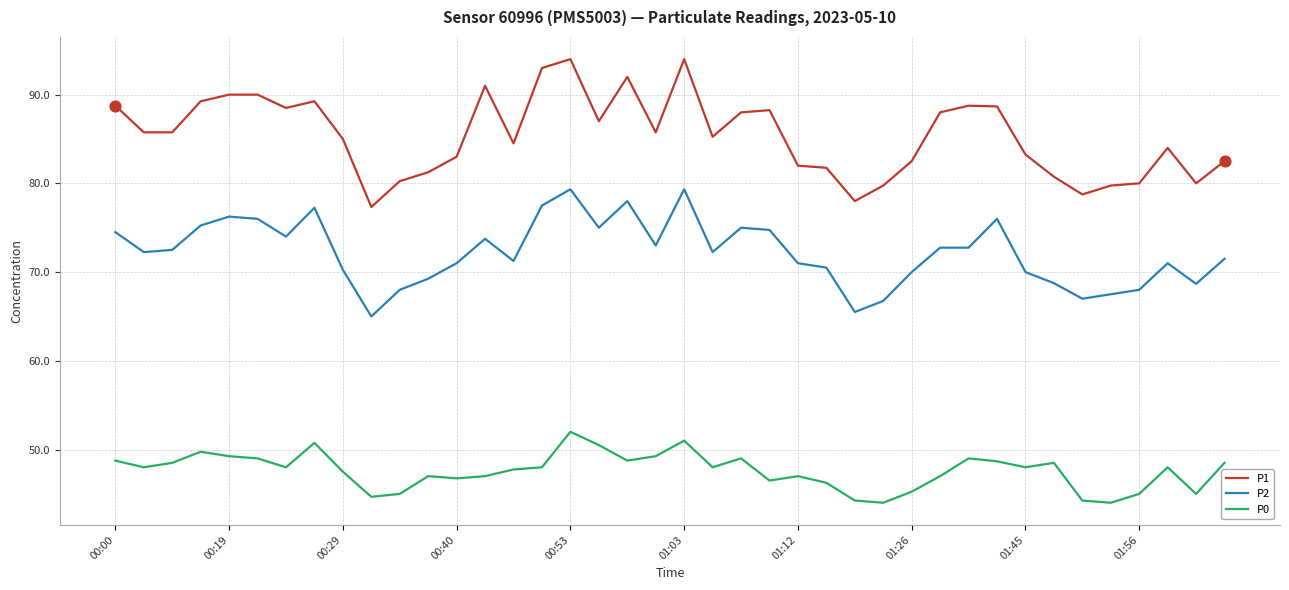

What is the smallest value displayed?

44.0